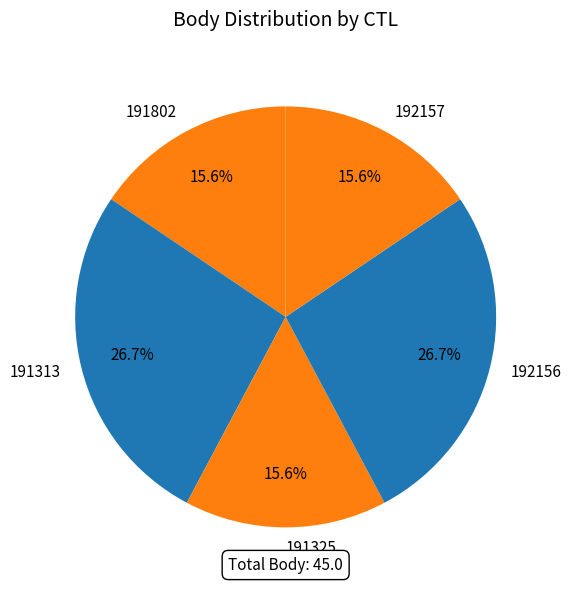

True or false: 191325 accounts for 16% of the total.

True